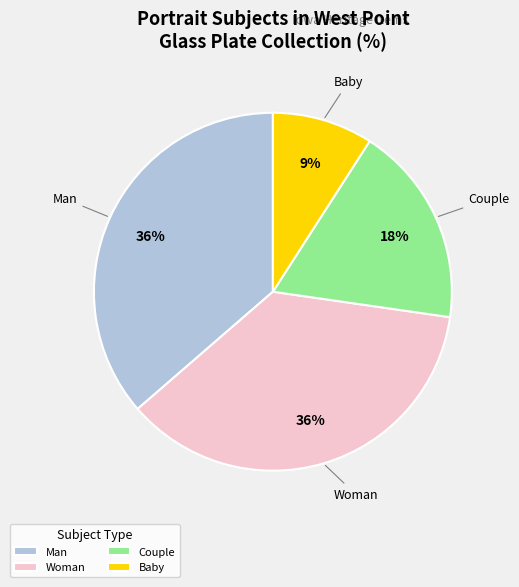

Between Couple and Man, which is larger?

Man